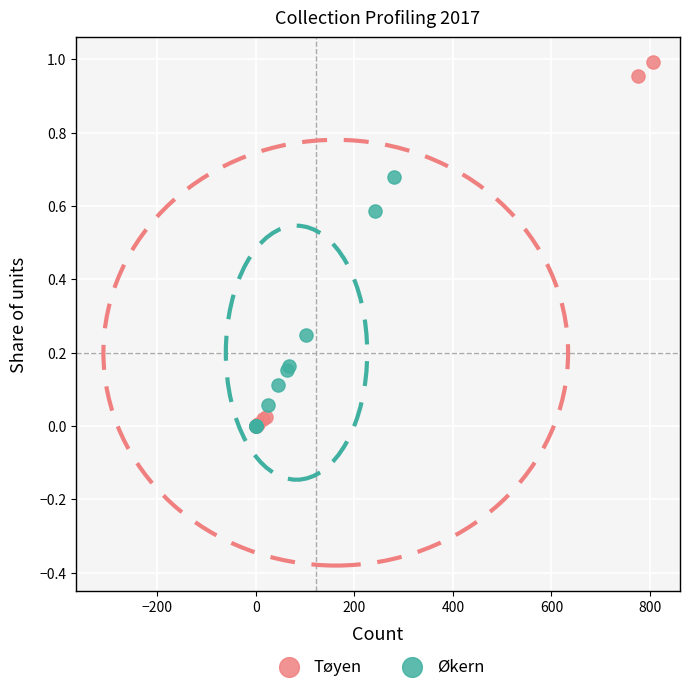

Which series has the largest Y range (max minus min)?

Tøyen